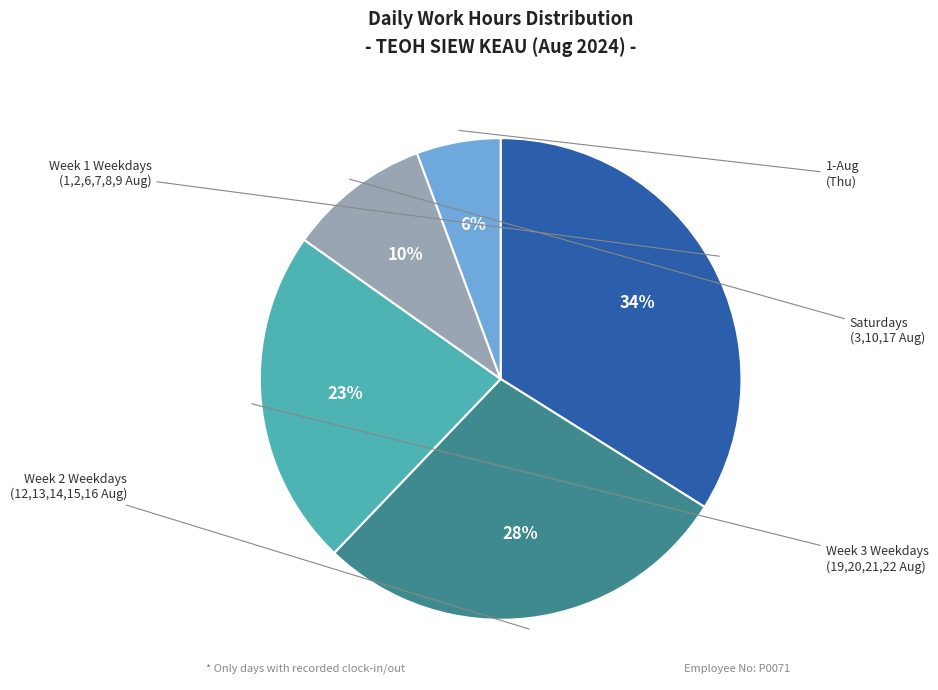

Is there any slice that represents more than half of the pie?

No